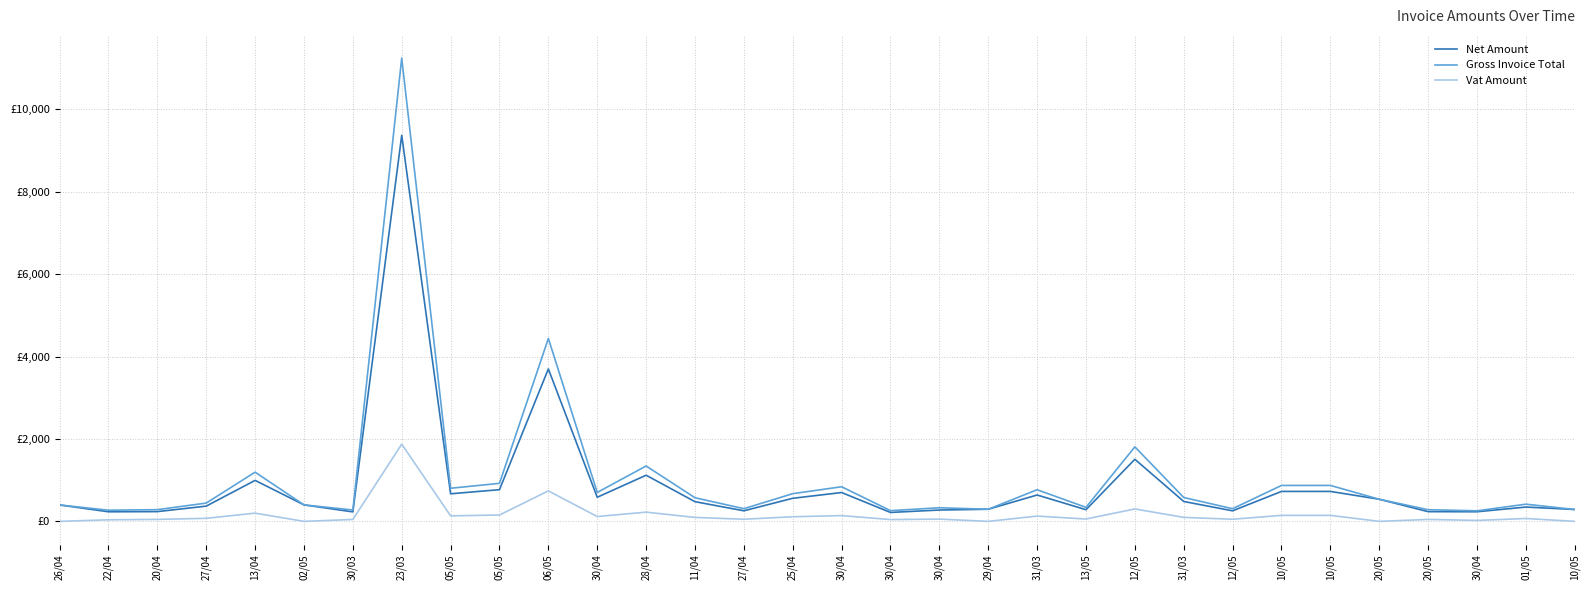

Reading right to left, transcribe all the data shown in this chart.

Net Amount: 288.4	347.2	233.0	235.4	536.8	726.9	726.9	255.9	482.6	1507.0	283.3	640.0	294.0	275.0	216.4	700.0	560.0	256.5	477.8	1120.0	585.0	3700.0	769.0	669.4	9371.9	230.0	400.0	995.0	369.9	236.6	232.4	398.1
Gross Invoice Total: 288.4	416.7	256.0	282.5	536.8	872.3	872.3	307.1	579.1	1808.4	339.9	768.0	294.0	330.0	259.6	840.0	672.0	307.8	573.4	1344.0	702.0	4440.0	922.8	803.3	11246.2	276.0	400.0	1194.0	443.8	283.9	270.5	398.1
Vat Amount: 0.0	69.5	23.0	47.1	0.0	145.4	145.4	51.2	96.5	301.4	56.6	128.0	0.0	55.0	43.3	140.0	112.0	51.3	95.6	224.0	117.0	740.0	153.8	133.9	1874.4	46.0	0.0	199.0	74.0	47.3	38.1	0.0